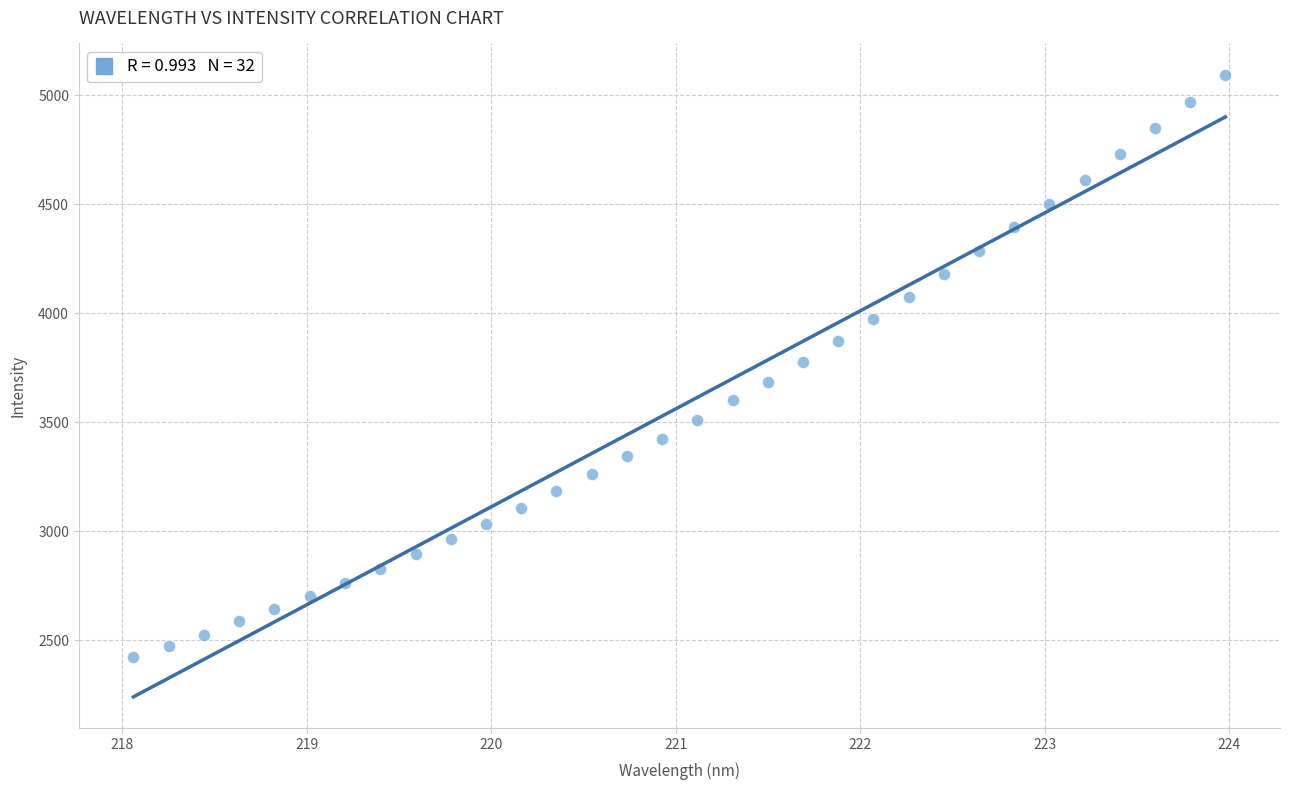

What is the range of Y values (max minus min)?

2673.2